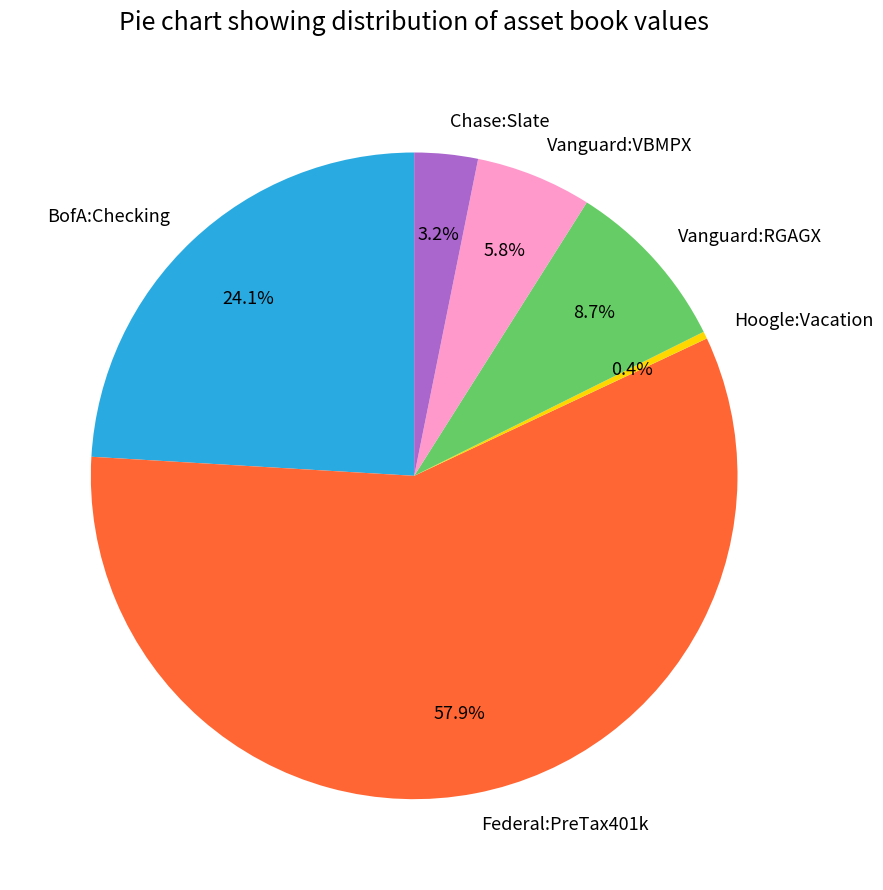

Rank the categories by value from highest to lowest.

Federal:PreTax401k, BofA:Checking, Vanguard:RGAGX, Vanguard:VBMPX, Chase:Slate, Hoogle:Vacation